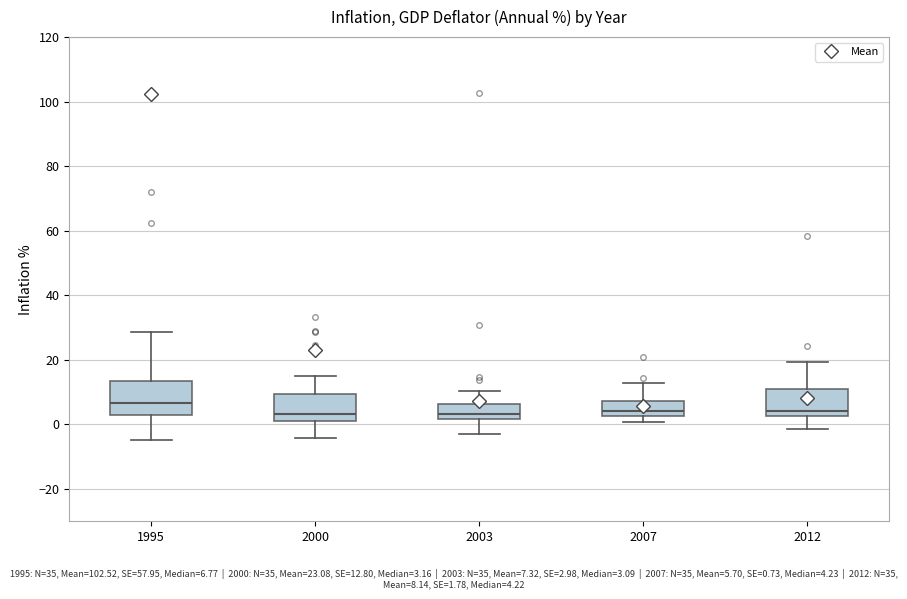

Reading left to right, read every box against the y-axis: the position of its median line, the range the box covers, and the ends of its whiskers. The values are not printed on the chart, so give them approximately, as read against the axis.

1995: median 6, box 2 to 14, whiskers -4 to 28
2000: median 4, box 0 to 10, whiskers -4 to 14
2003: median 4, box 2 to 6, whiskers -4 to 10
2007: median 4, box 2 to 8, whiskers 0 to 12
2012: median 4, box 2 to 12, whiskers -2 to 20